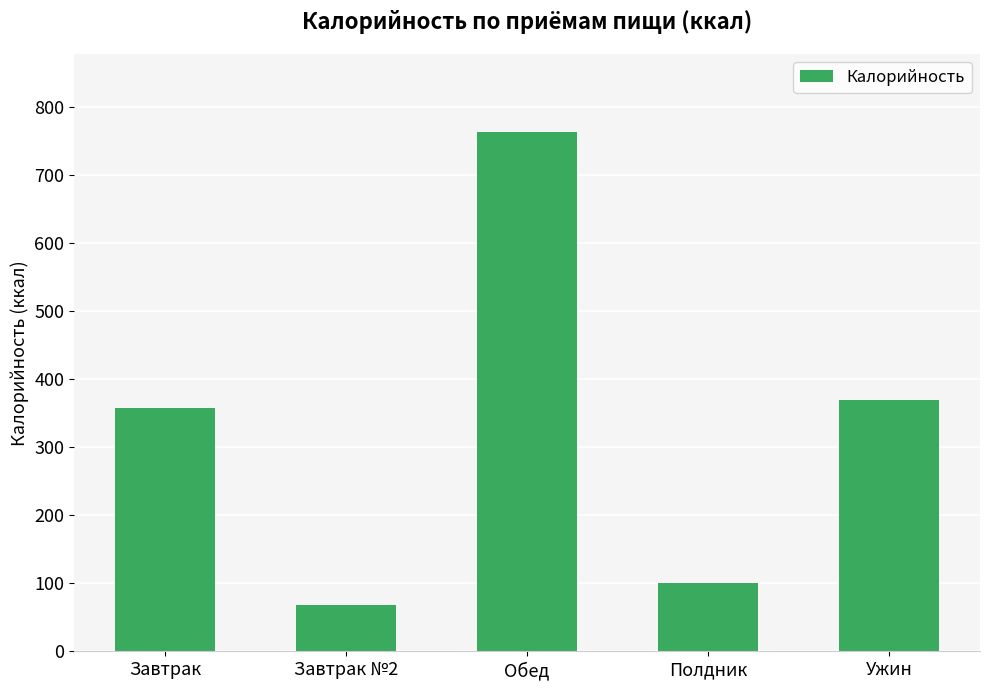

What is the change in value from Завтрак to Обед?

+406.0